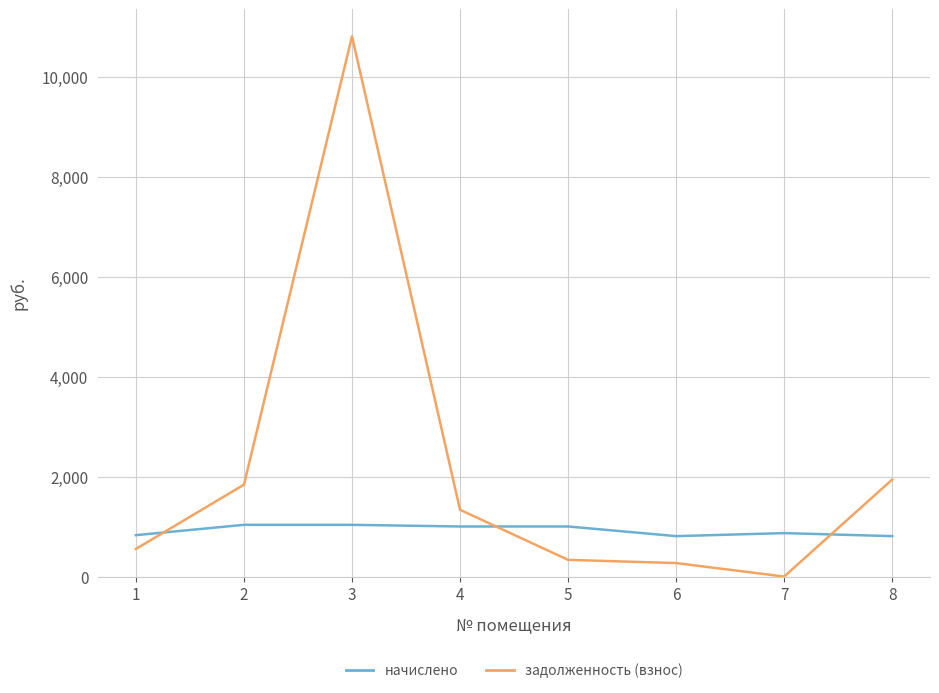

Which series changed the most between 1 and 8?

задолженность (взнос)